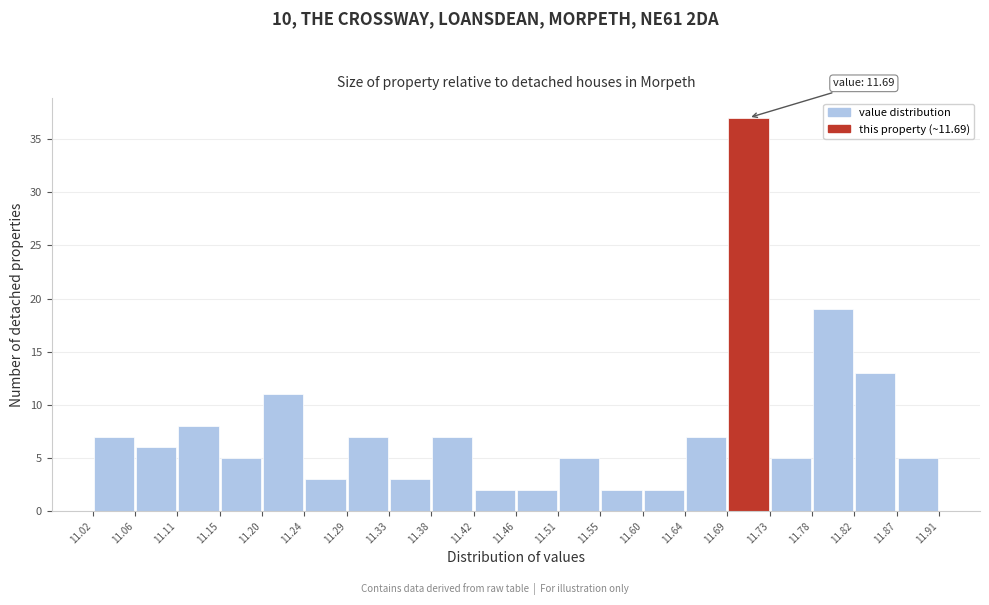

Over which range of the x-axis is the bar tallest?

11.69 to 11.73